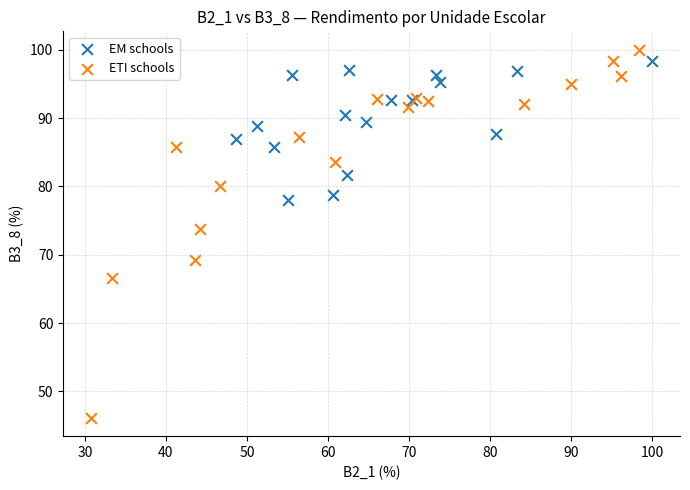

Which series has the widest spread of Y values?

ETI schools